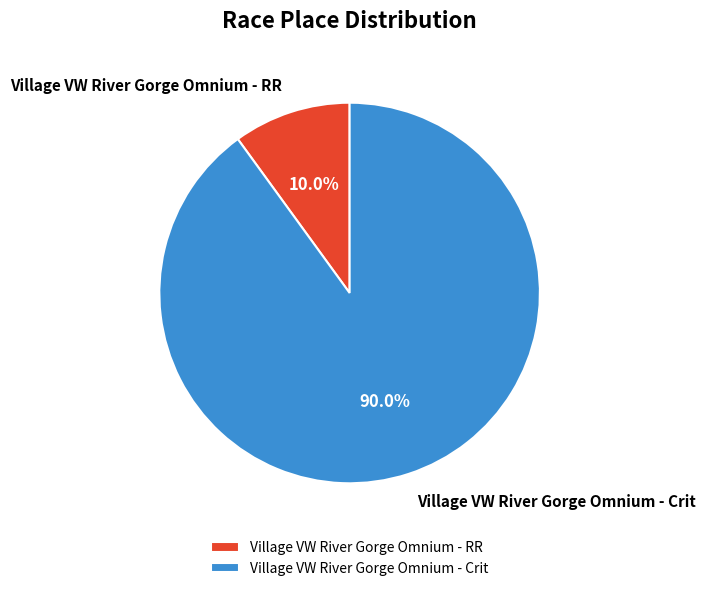

To the nearest percent, what is the difference between the Village VW River Gorge Omnium - Crit and Village VW River Gorge Omnium - RR slice percentages?

80%